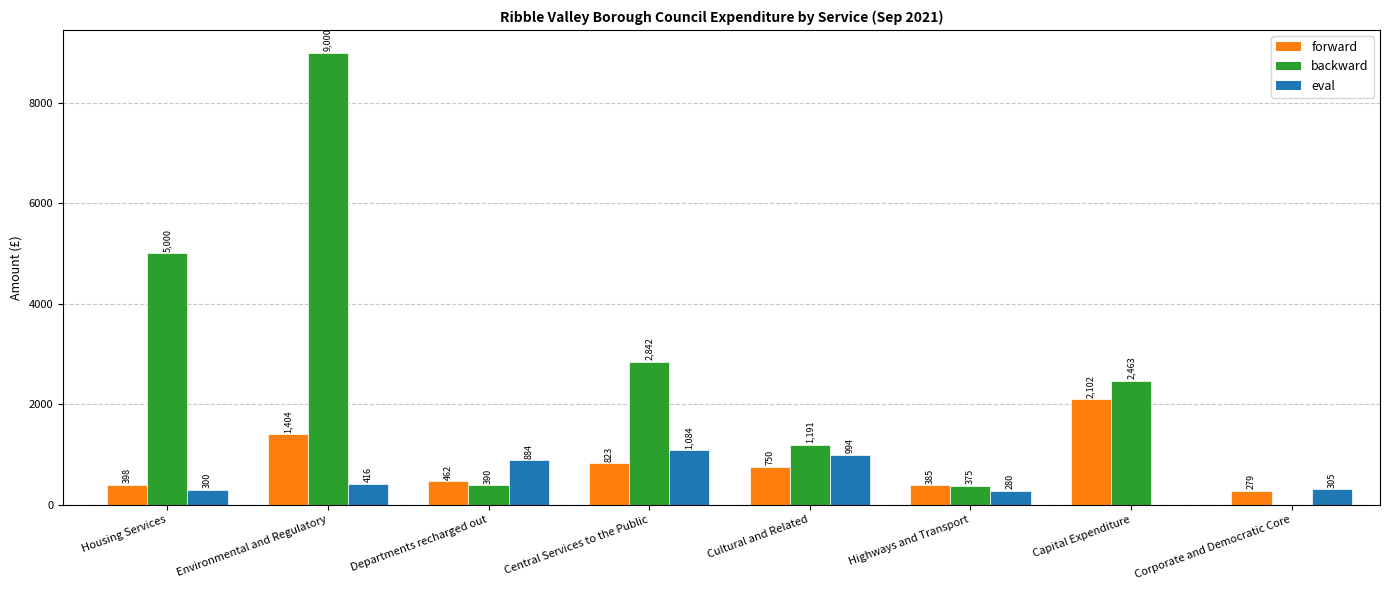

What is the total value across all series at Cultural and Related?

2935.0